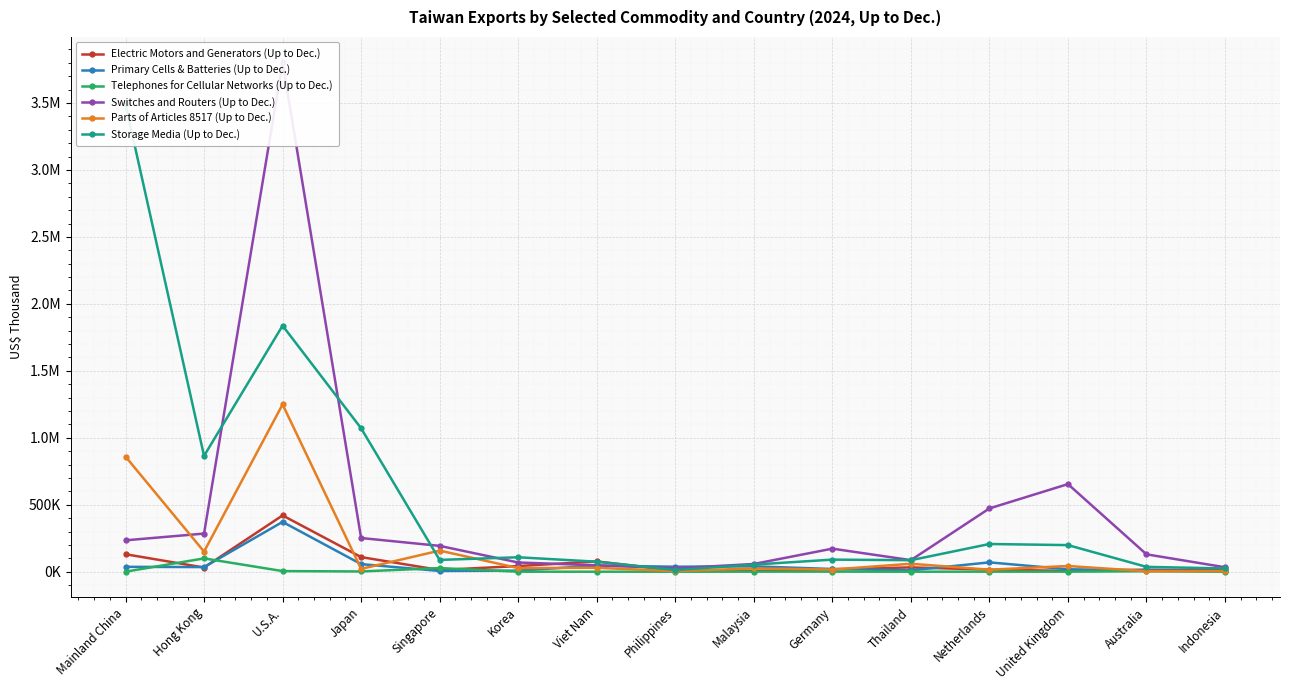

Where is Parts of Articles 8517 (Up to Dec.) nearest to the value 626413?

Mainland China